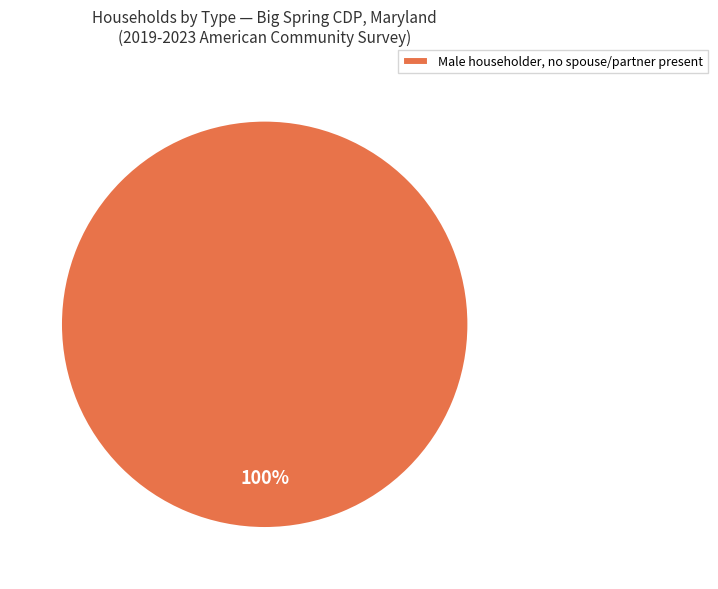

Which category accounts for the majority?

Male householder, no spouse/partner present